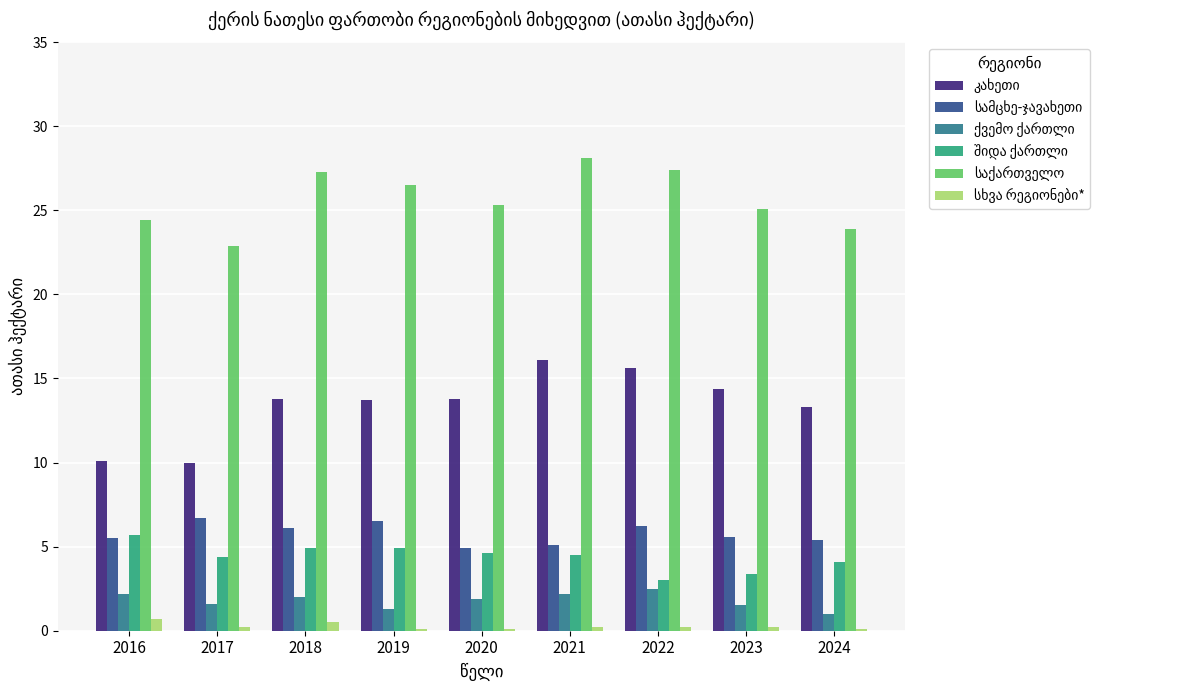

At which category does the chart reach its peak across all series?

2021